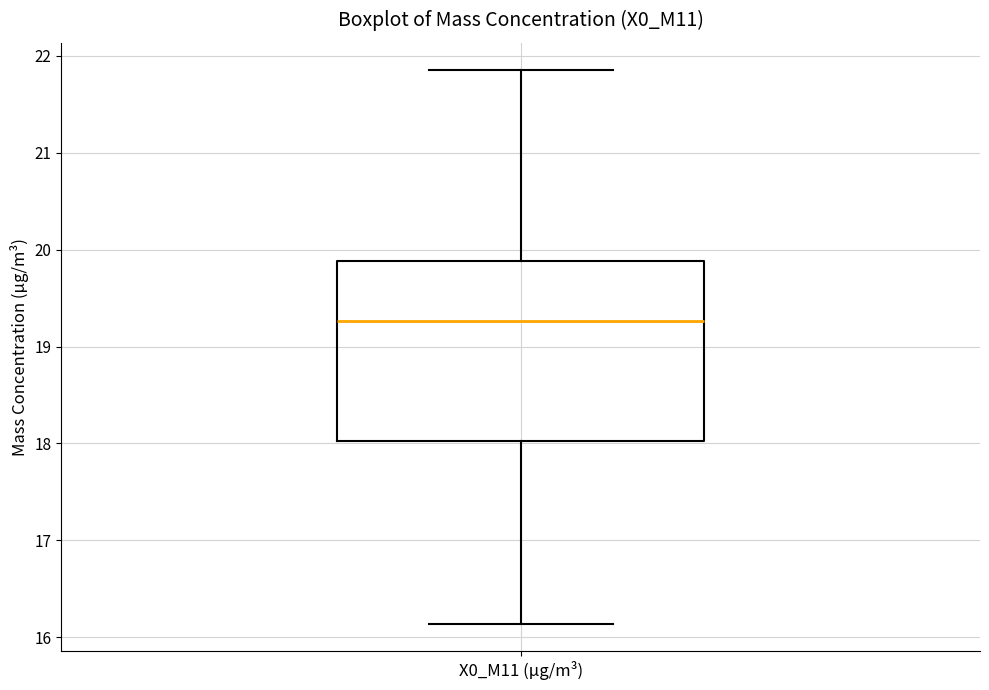

Where is the upper edge of the box for X0_M11 (μg/m³) on the y-axis? The values are not printed on the chart, so give them approximately, as read against the axis.

19.9